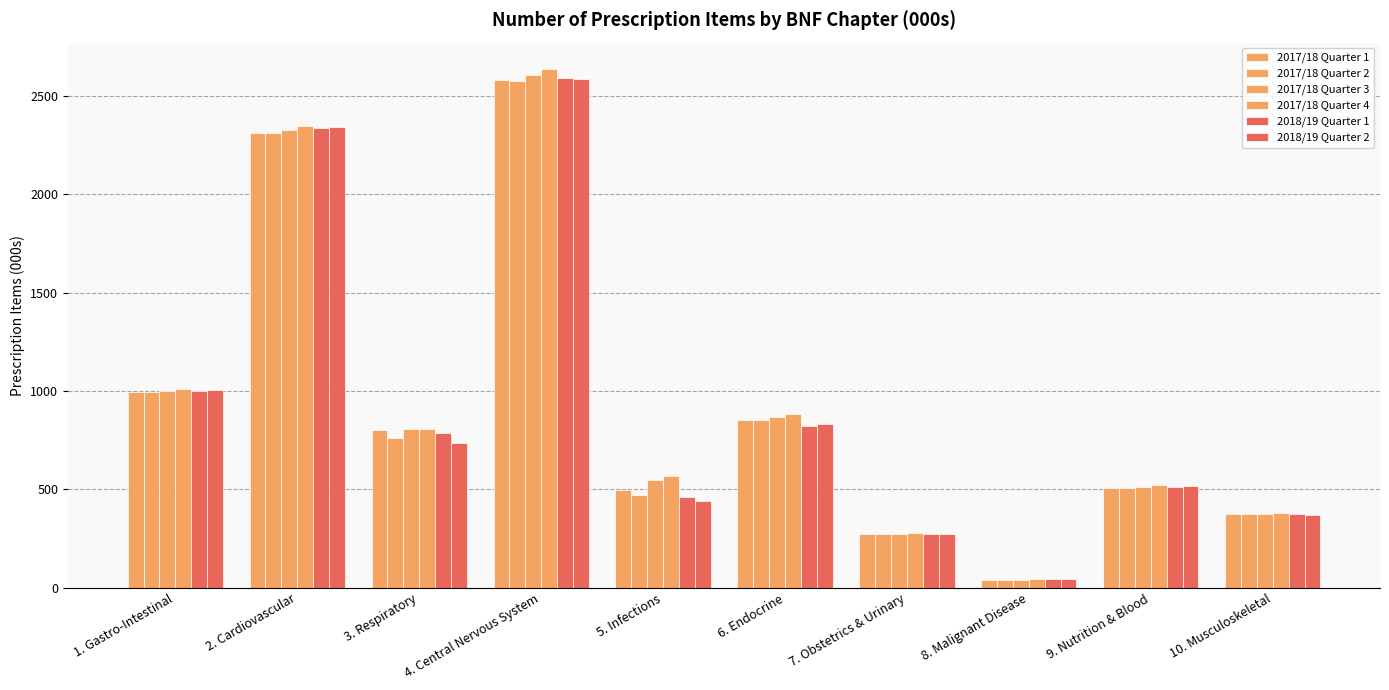

Count the number of categories in the chart.

10